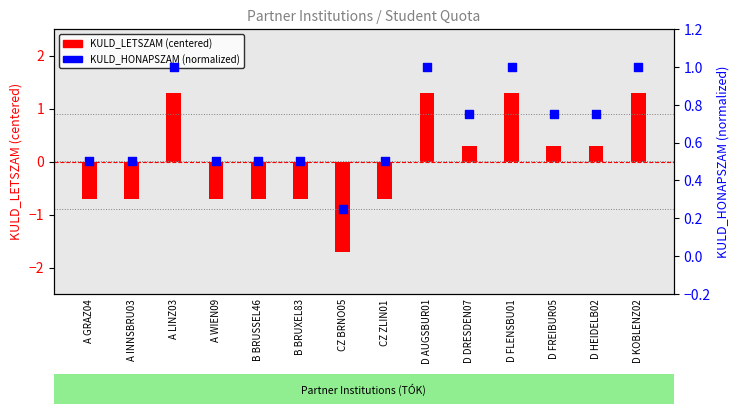

Which series has the widest spread of Y values?

KULD_LETSZAM (centered)